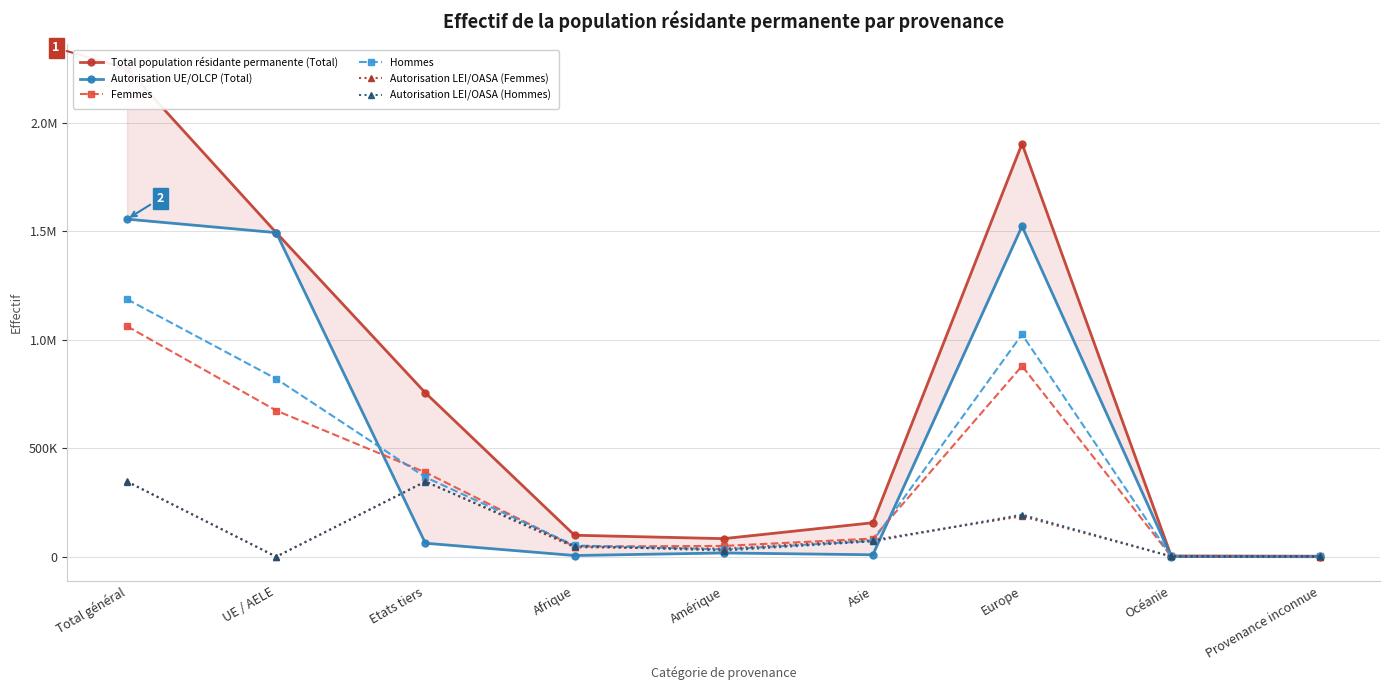

Reading right to left, extract all data points from this chart.

Total population résidante permanente (Total): 2381	3686	1904226	156750	83428	99084	755526	1494029	2249555
Autorisation UE/OLCP (Total): 53	766	1523502	8968	17405	5580	62291	1493983	1556274
Femmes: 986	1763	879341	83688	49759	47054	388773	673818	1062591
Hommes: 1395	1923	1024885	73062	33669	52030	366753	820211	1186964
Autorisation LEI/OASA (Femmes): 959	1316	186793	76824	37503	43742	347122	15	347137
Autorisation LEI/OASA (Hommes): 1369	1604	193931	70958	28520	49762	346113	31	346144